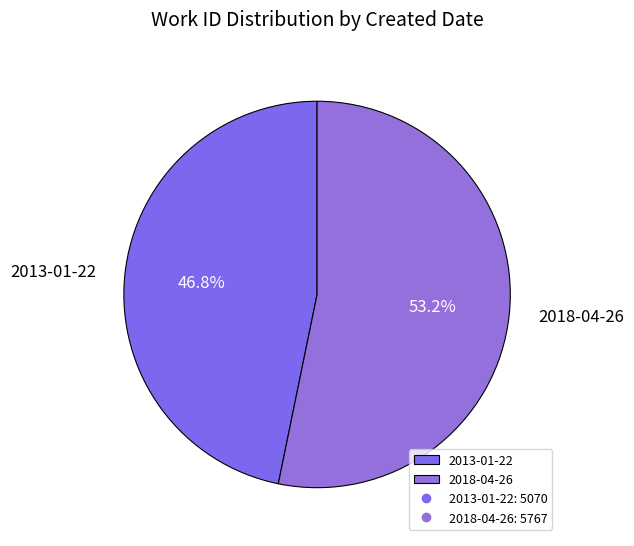

Count the number of slices in the pie.

2